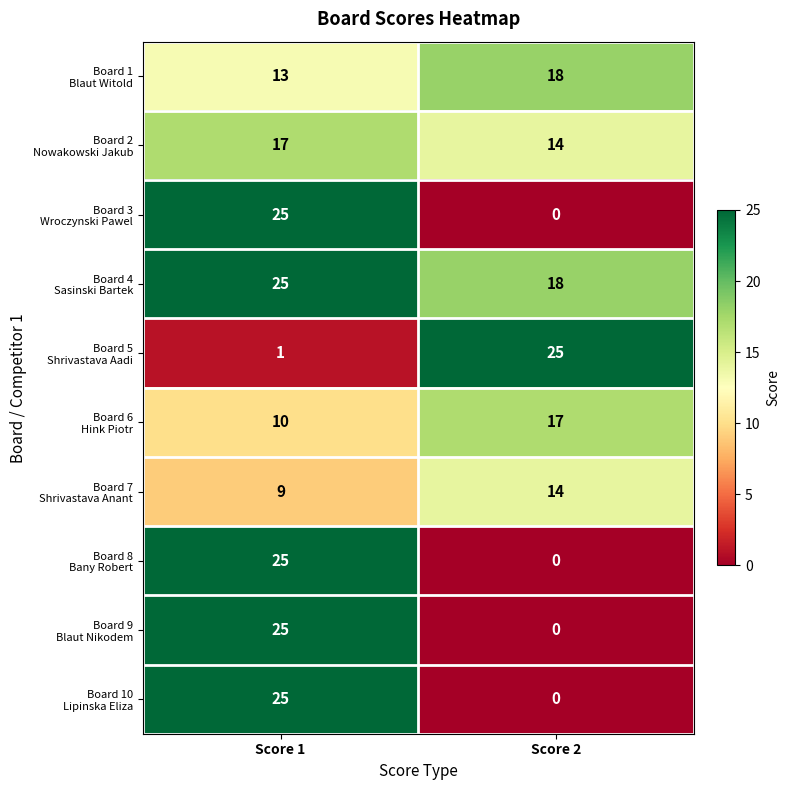

At which category is the sum across all series the highest?

Score 1